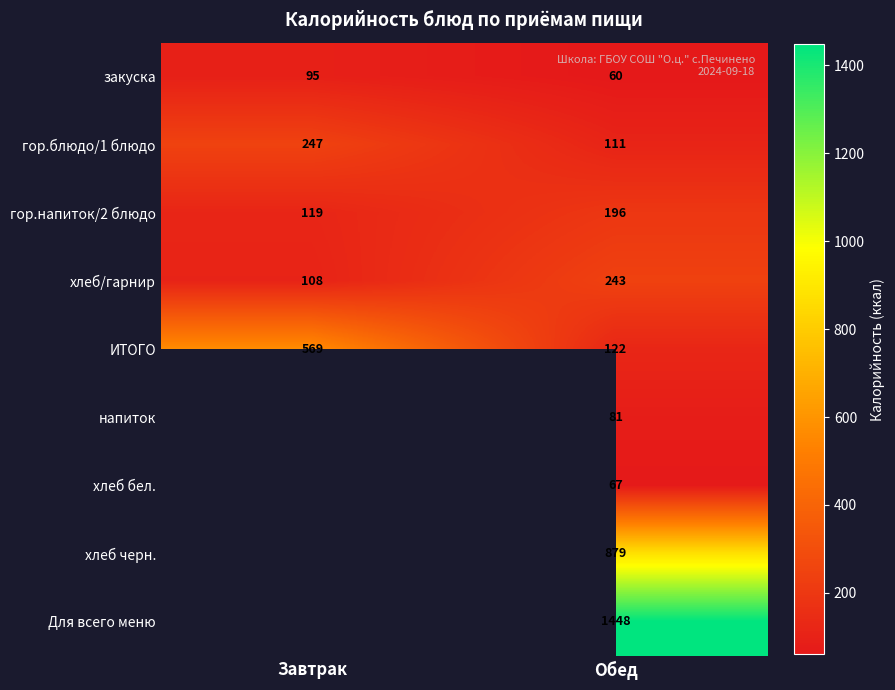

Which has a higher value, Обед or Завтрак?

Завтрак